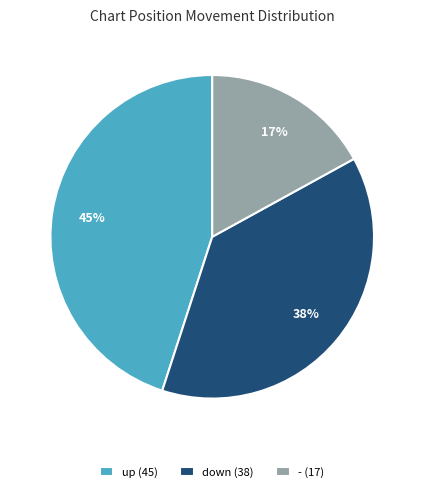

How many segments does this pie chart have?

3